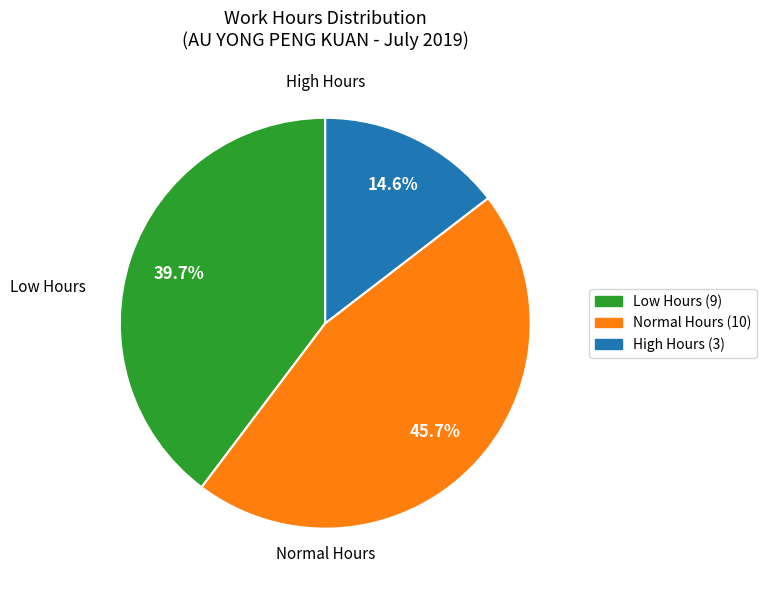

Does any single category account for the majority?

No